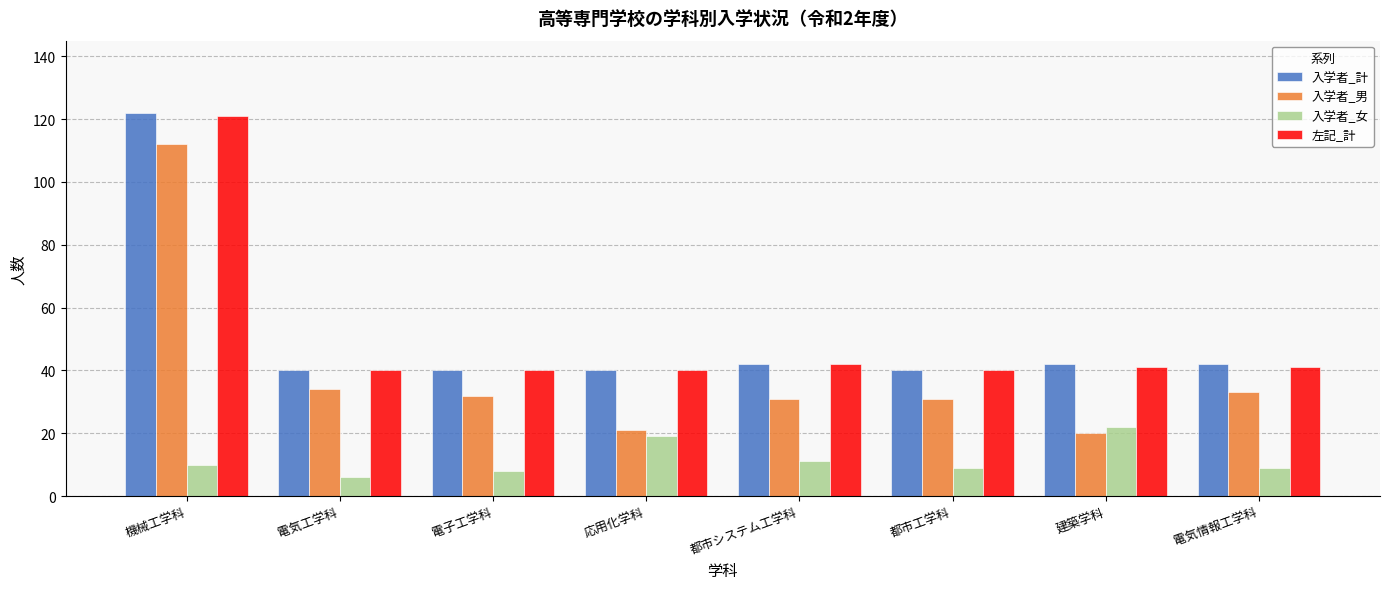

What is the total value across all series at 都市工学科?

120